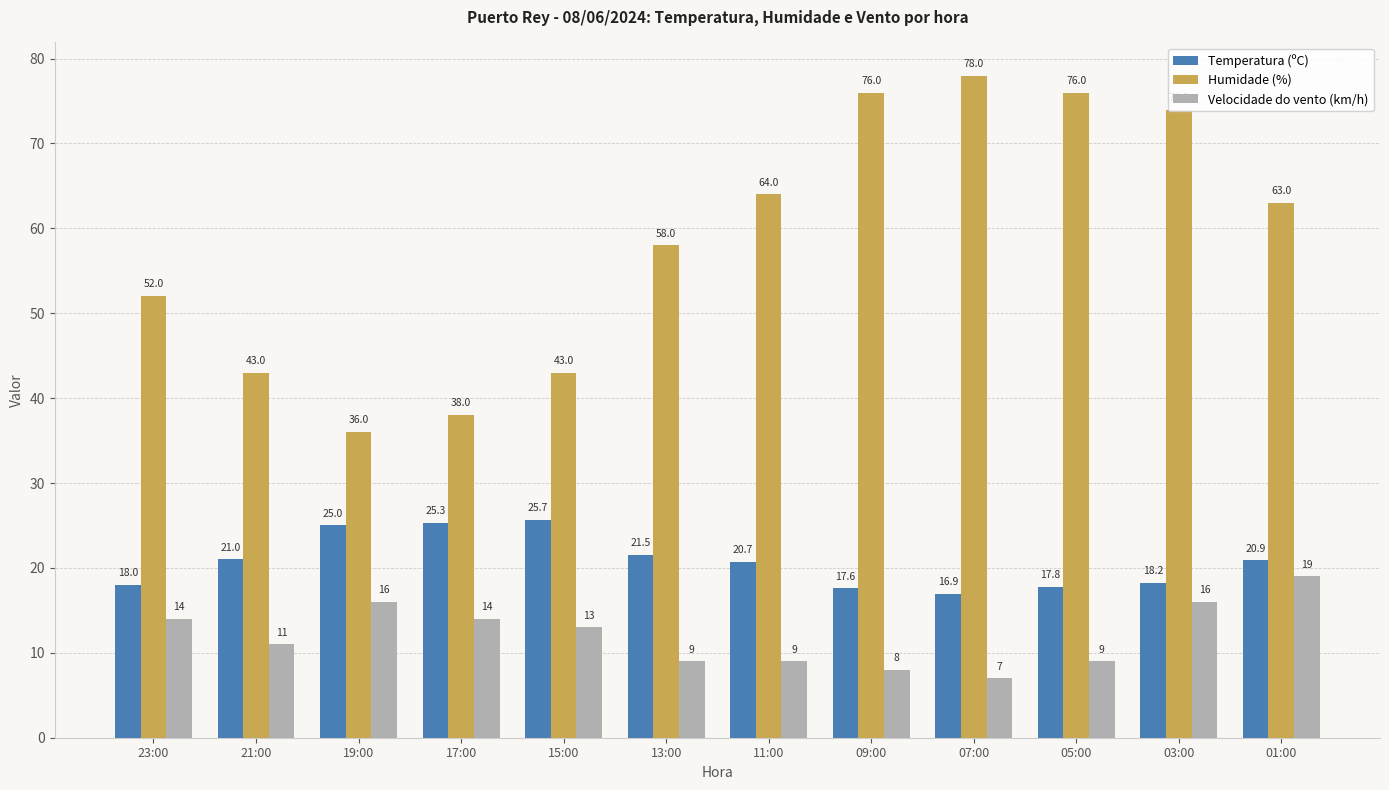

What is the difference between the maximum and second lowest values in the Humidade (%) series?

40.0